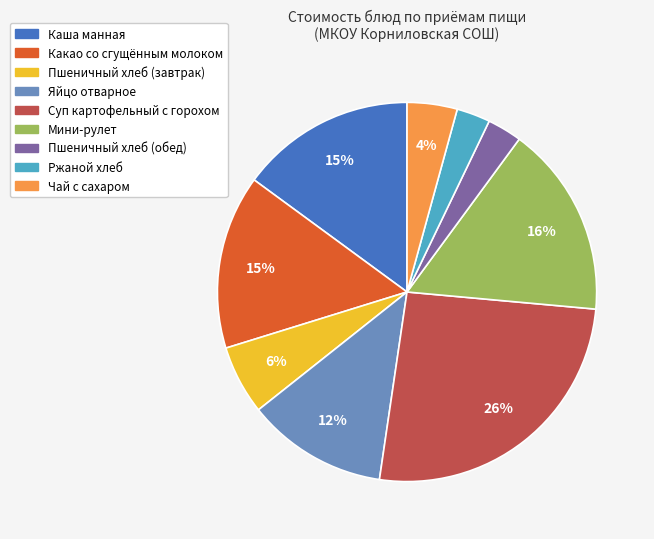

How many segments does this pie chart have?

9